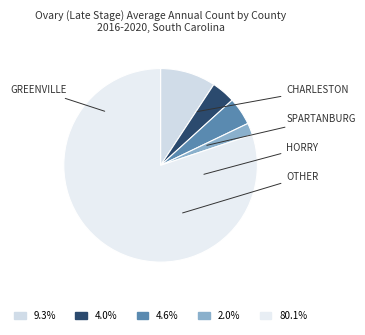

Count the number of slices in the pie.

5